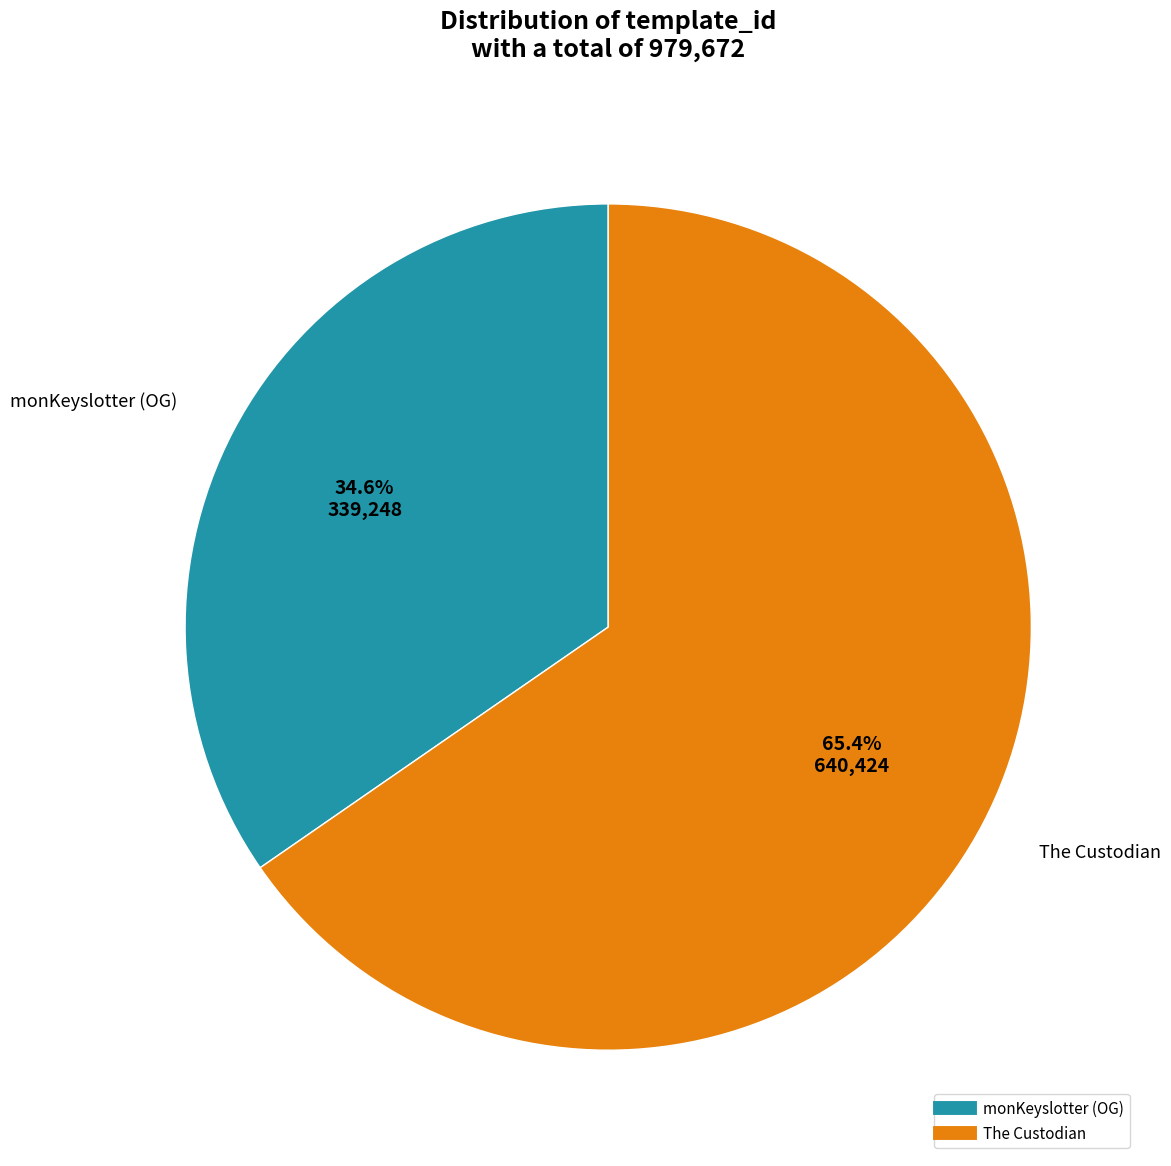

What is the largest slice in the pie chart?

The Custodian